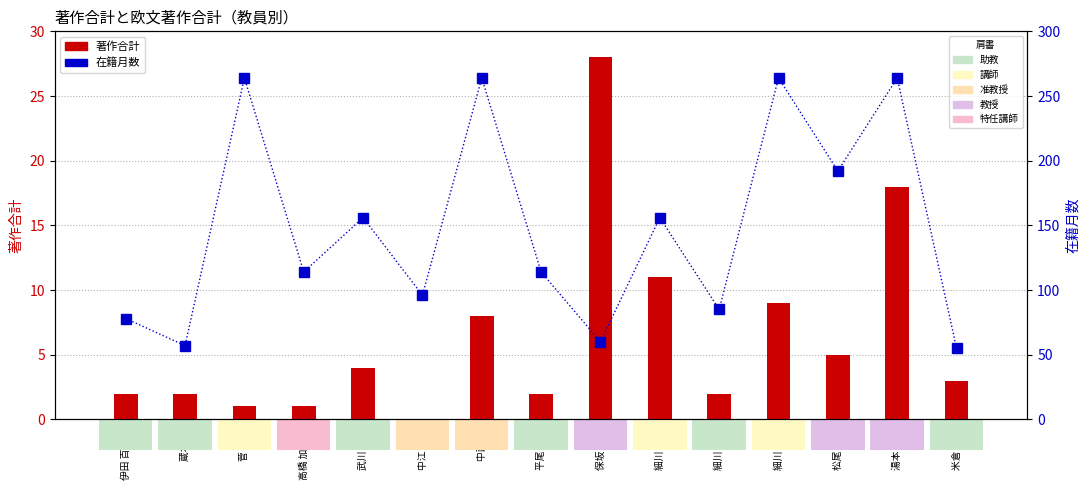

List the series in order of their overall mean, lowest first.

著作合計, 在籍月数